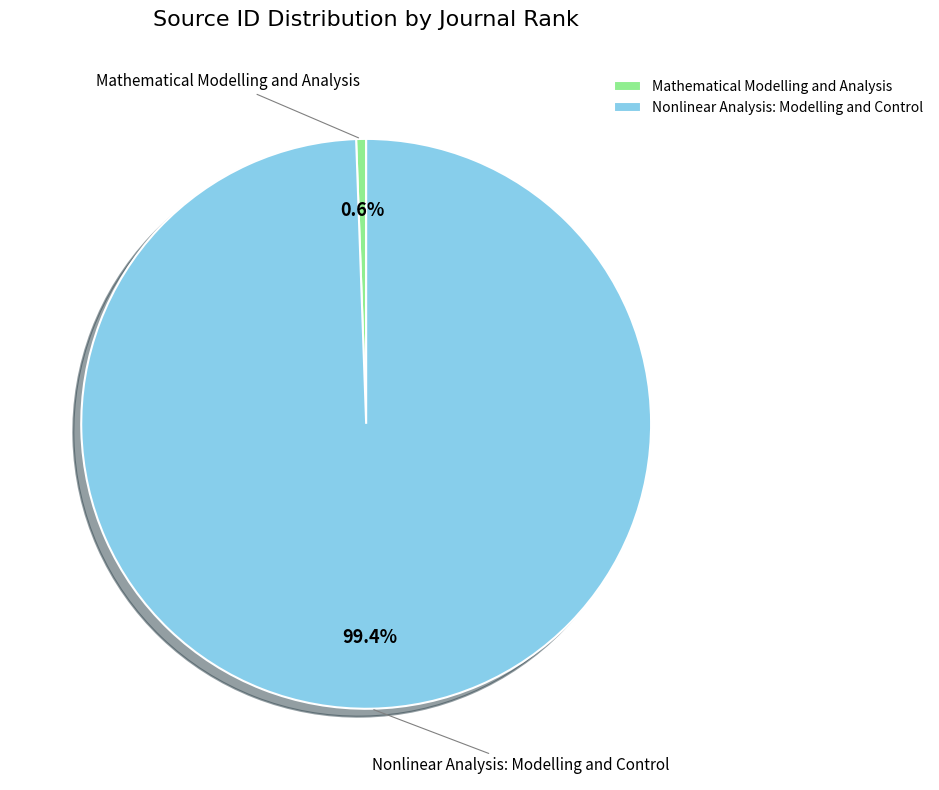

Which has a higher value, Nonlinear Analysis: Modelling and Control or Mathematical Modelling and Analysis?

Nonlinear Analysis: Modelling and Control